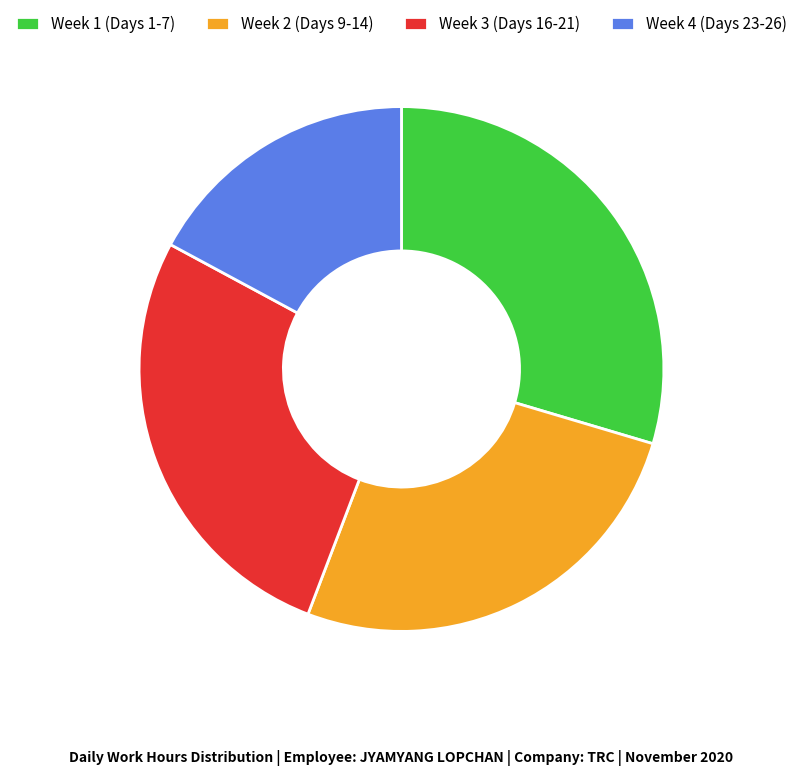

True or false: Week 3 (Days 16-21) accounts for 27% of the total.

True